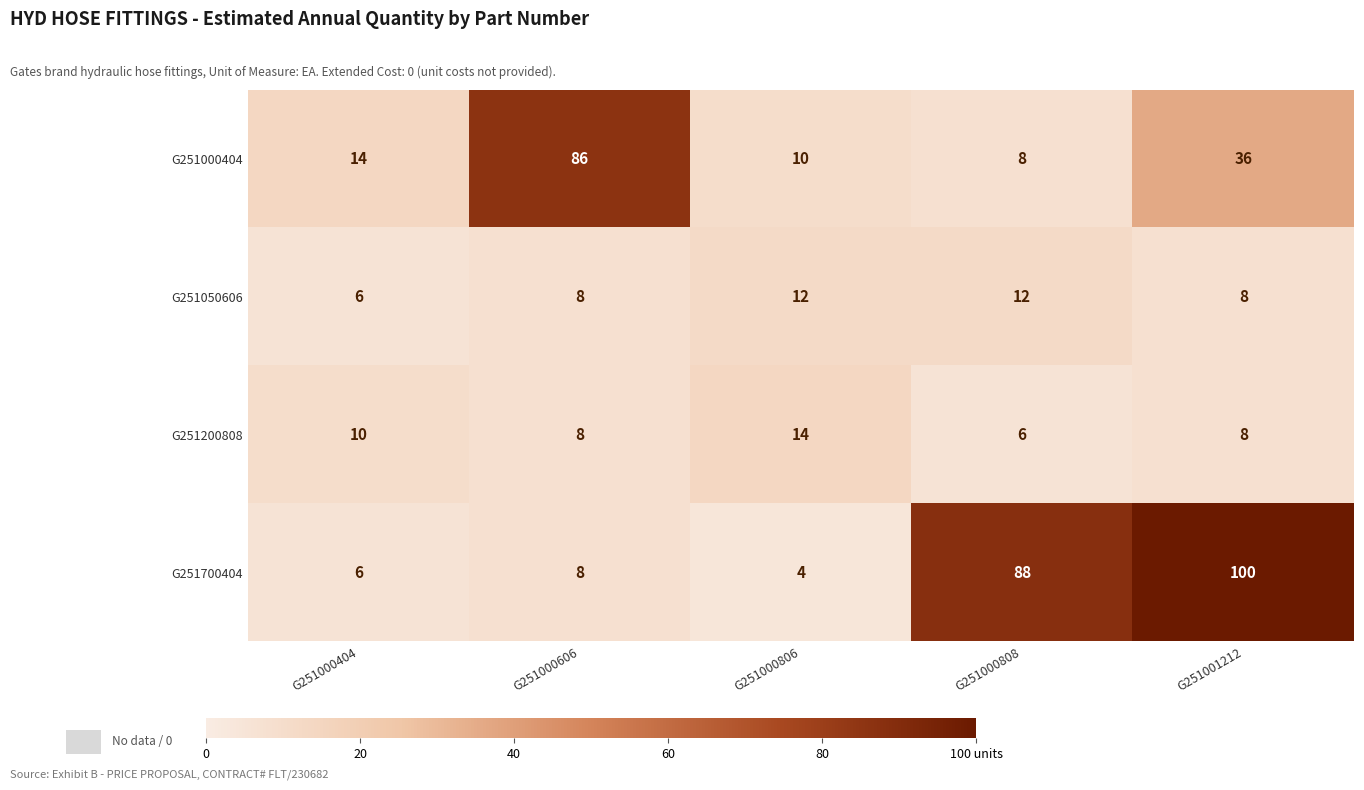

Reading left to right, transcribe all the data shown in this chart.

G251000404: 14	86	10	8	36
G251050606: 6	8	12	12	8
G251200808: 10	8	14	6	8
G251700404: 6	8	4	88	100